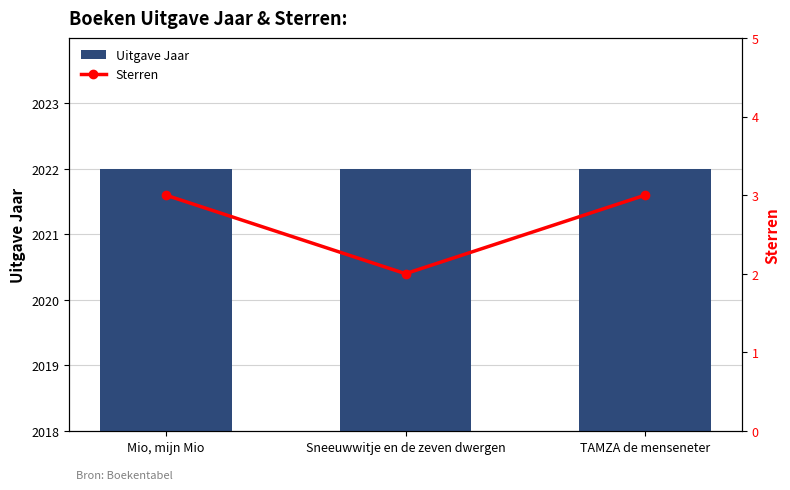

Count the number of data series in this chart.

2